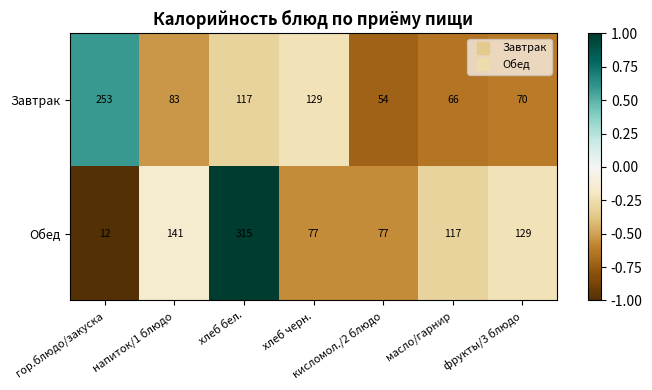

Where is Завтрак nearest to the value 153?

хлеб черн.